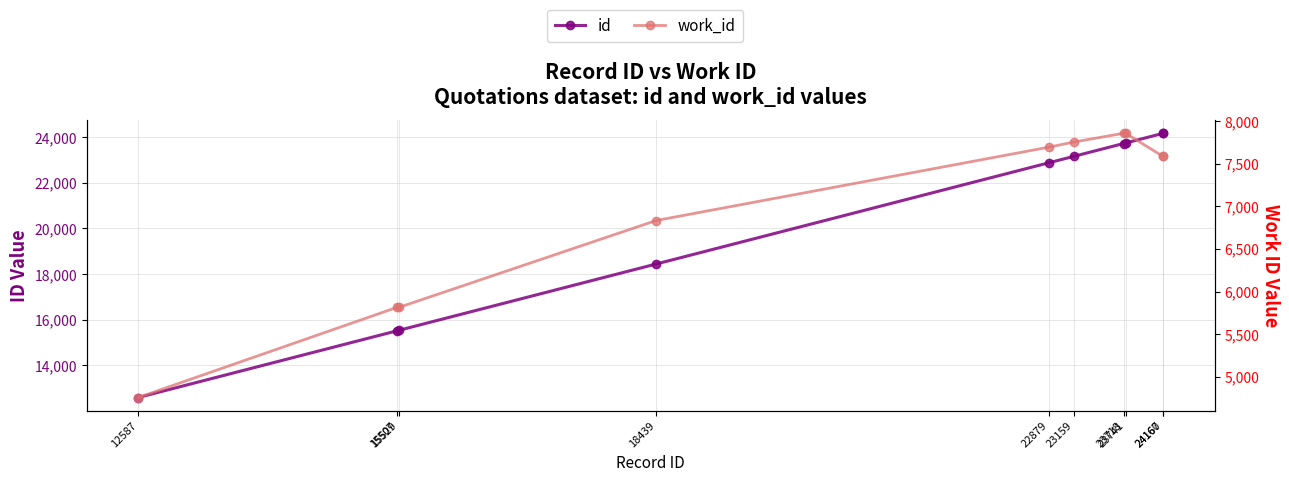

Rank the categories by work_id value from highest to lowest.

23718, 23741, 23159, 22879, 24160, 24167, 18439, 15507, 15529, 12587